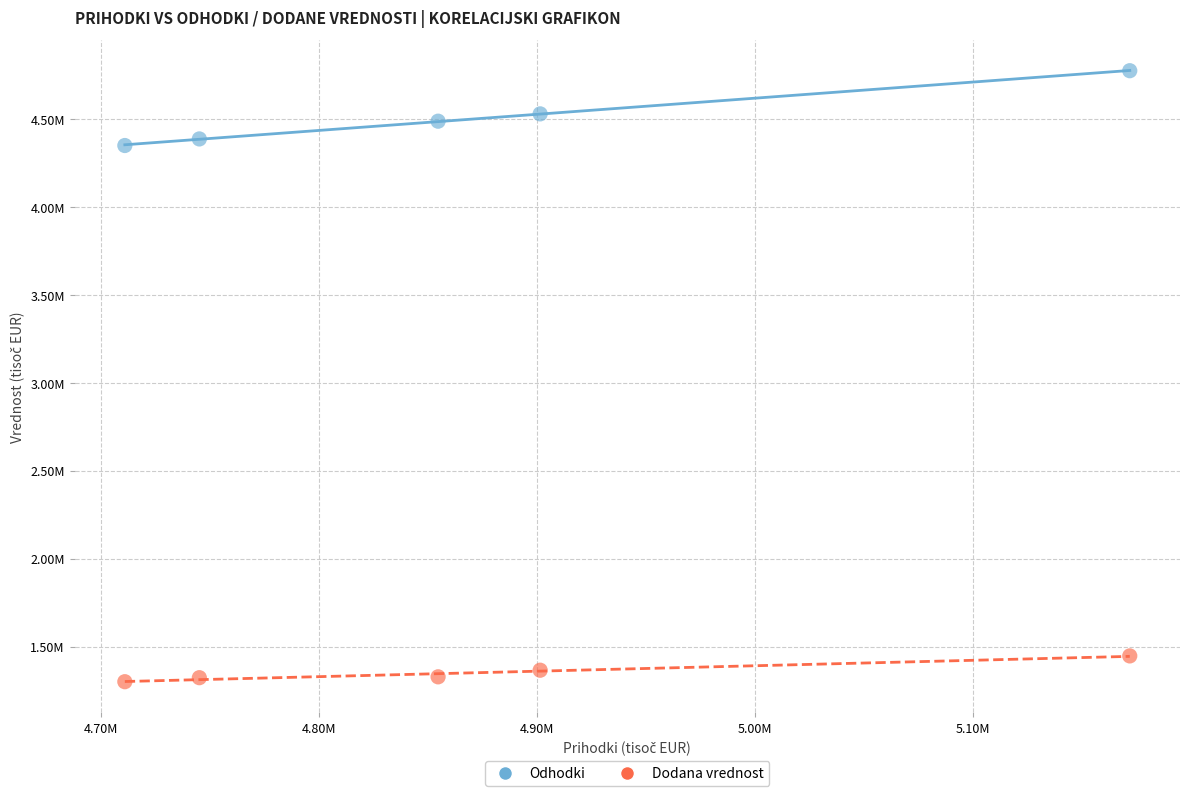

What are all the series names shown in the legend?

Odhodki, Dodana vrednost